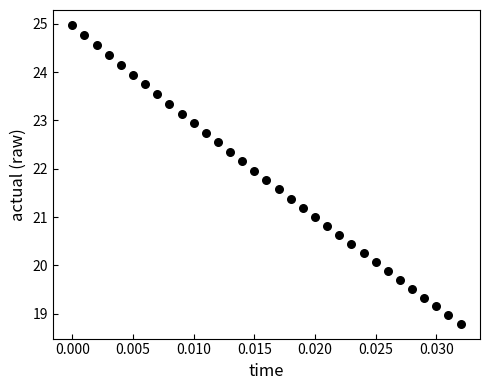

What is the range of Y values (max minus min)?

6.2